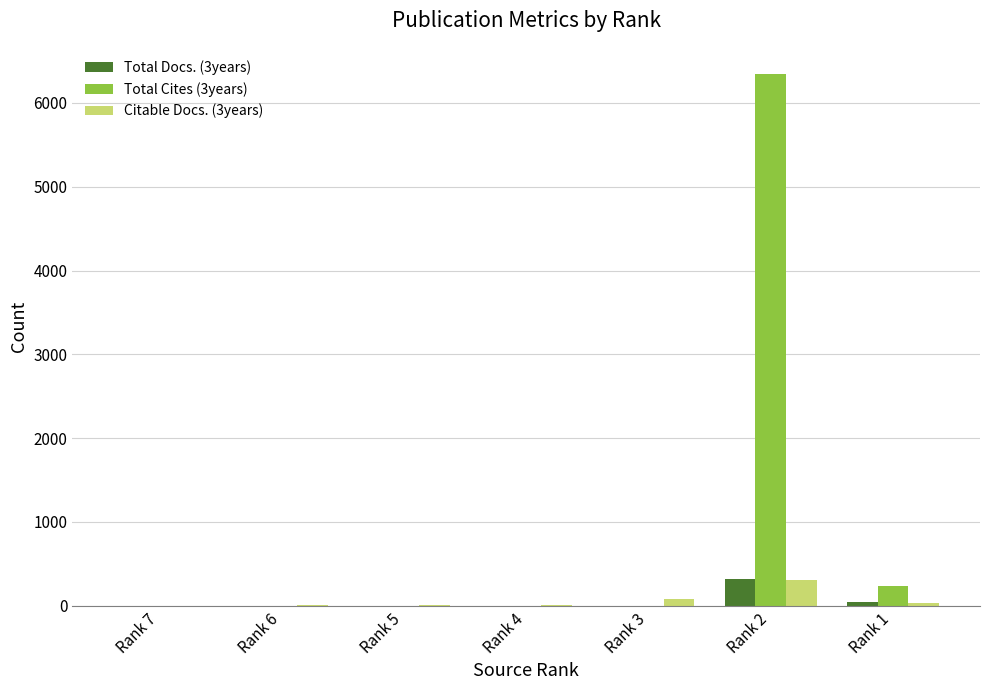

What is the spread (max minus min) of values at Rank 3?

86